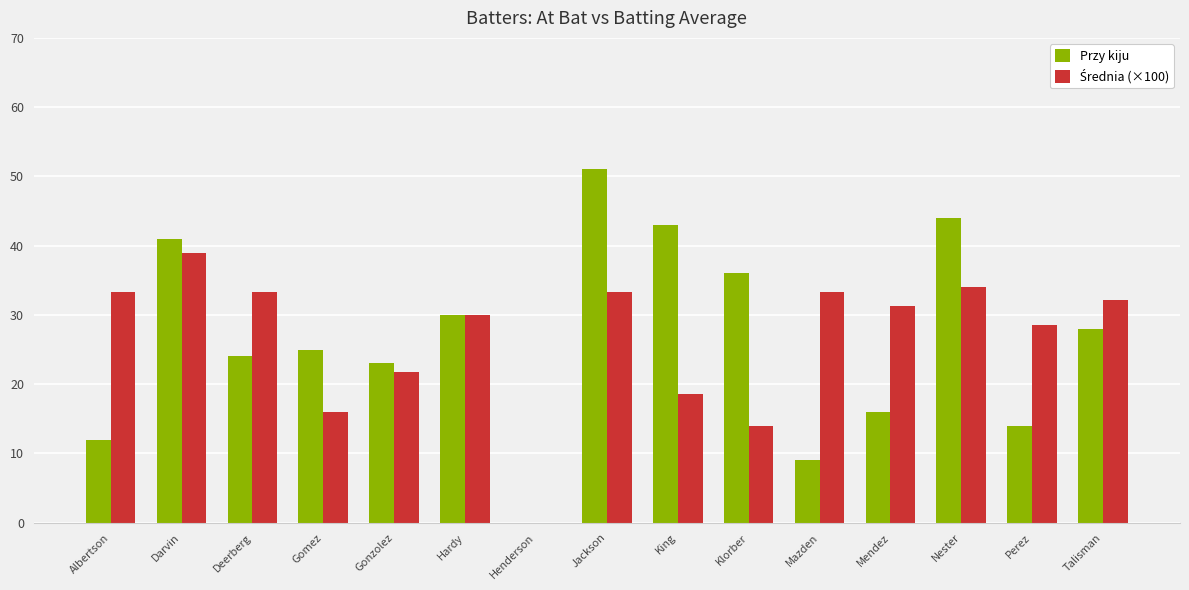

How many series are shown in this chart?

2